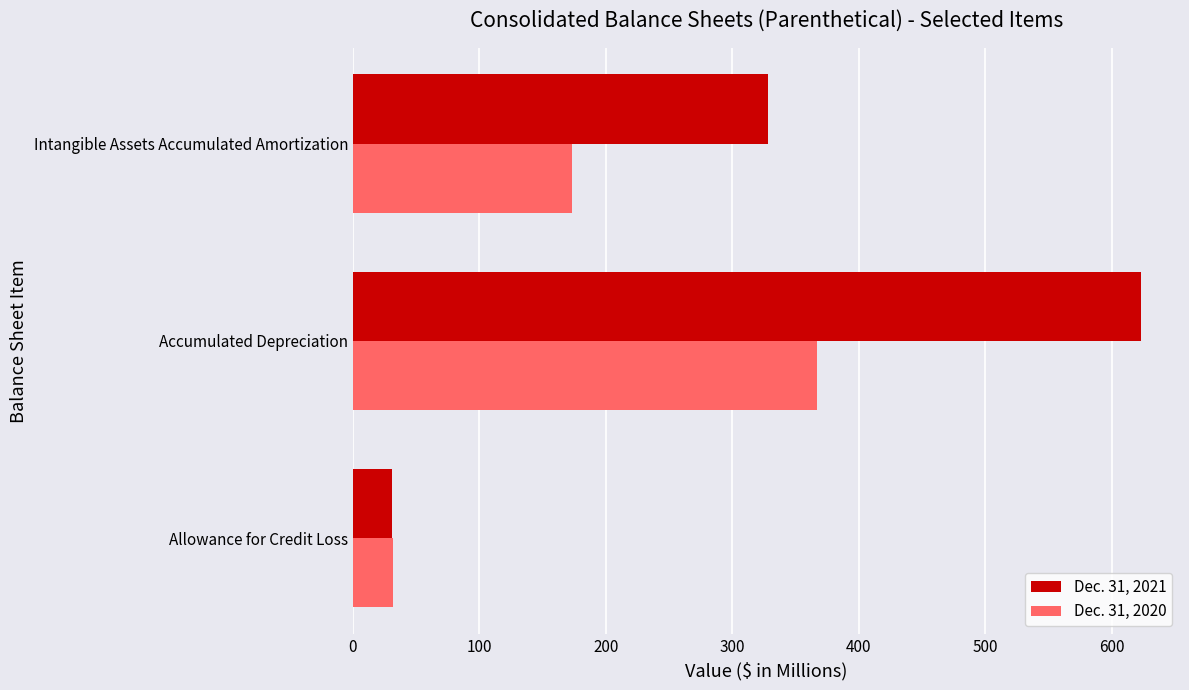

True or false: Dec. 31, 2020 has a value of 367 at Accumulated Depreciation.

True